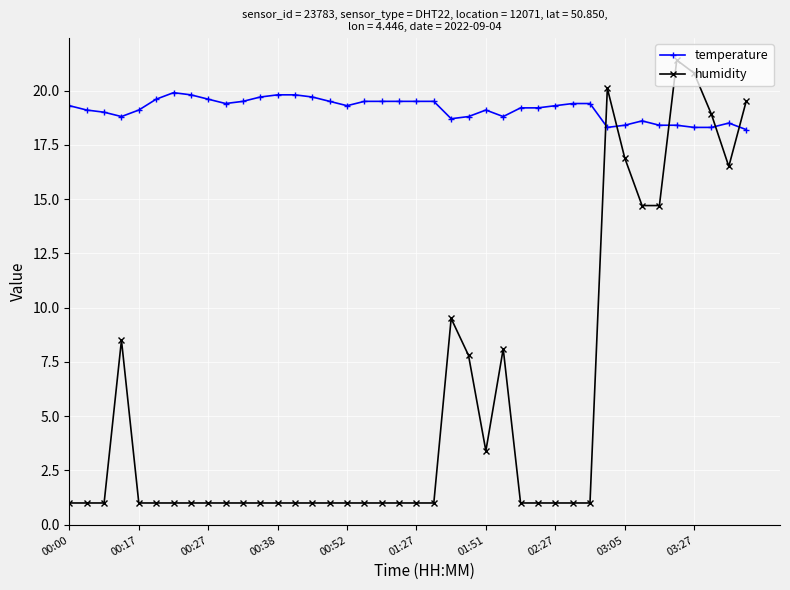

Rank the series by their maximum value, from highest to lowest.

humidity, temperature